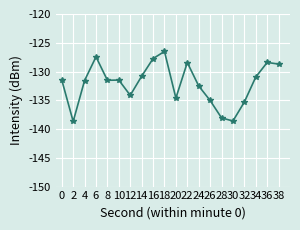

Count the number of data series in this chart.

1